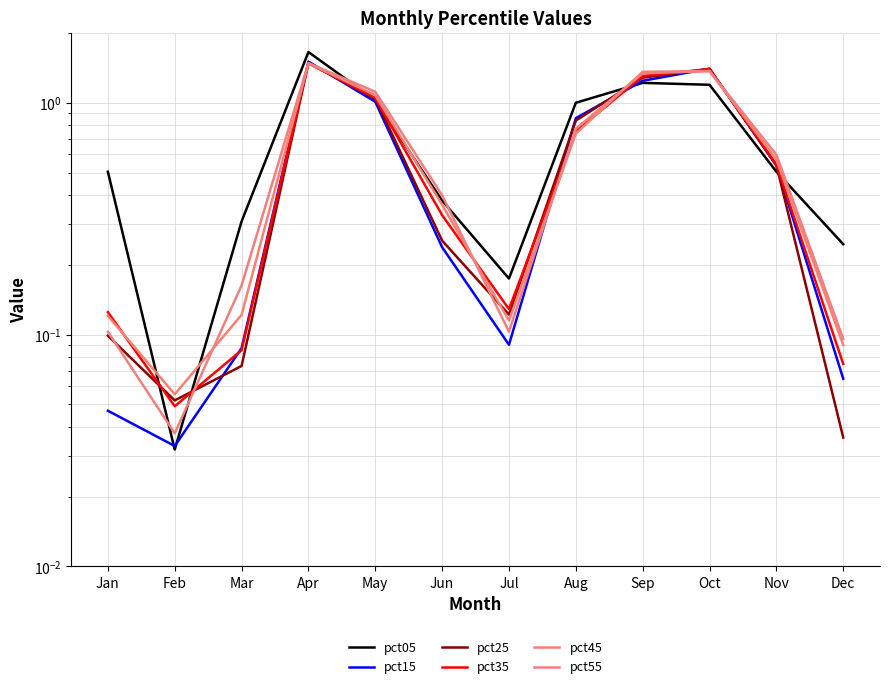

Which series has the largest range (max minus min)?

pct05